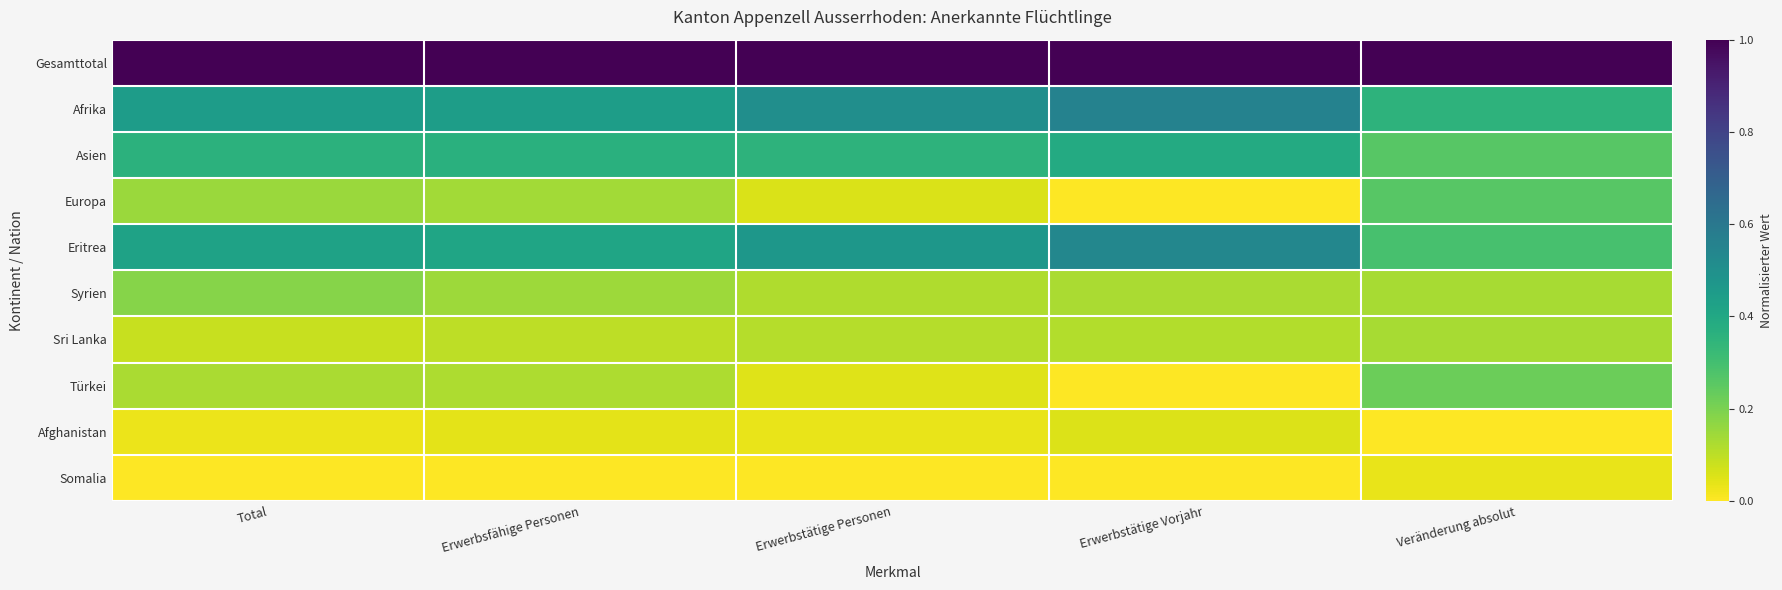

Reading left to right, transcribe all the data shown in this chart.

Gesamttotal: Total=1.0	Erwerbsfähige Personen=1.0	Erwerbstätige Personen=1.0	Erwerbstätige Vorjahr=1.0	Veränderung absolut=1.0
Afrika: Total=0.4	Erwerbsfähige Personen=0.4	Erwerbstätige Personen=0.5	Erwerbstätige Vorjahr=0.6	Veränderung absolut=0.4
Asien: Total=0.4	Erwerbsfähige Personen=0.4	Erwerbstätige Personen=0.4	Erwerbstätige Vorjahr=0.4	Veränderung absolut=0.3
Europa: Total=0.1	Erwerbsfähige Personen=0.1	Erwerbstätige Personen=0.1	Erwerbstätige Vorjahr=0.0	Veränderung absolut=0.3
Eritrea: Total=0.4	Erwerbsfähige Personen=0.4	Erwerbstätige Personen=0.5	Erwerbstätige Vorjahr=0.5	Veränderung absolut=0.3
Syrien: Total=0.2	Erwerbsfähige Personen=0.1	Erwerbstätige Personen=0.1	Erwerbstätige Vorjahr=0.1	Veränderung absolut=0.1
Sri Lanka: Total=0.1	Erwerbsfähige Personen=0.1	Erwerbstätige Personen=0.1	Erwerbstätige Vorjahr=0.1	Veränderung absolut=0.1
Türkei: Total=0.1	Erwerbsfähige Personen=0.1	Erwerbstätige Personen=0.0	Erwerbstätige Vorjahr=0.0	Veränderung absolut=0.2
Afghanistan: Total=0.0	Erwerbsfähige Personen=0.0	Erwerbstätige Personen=0.0	Erwerbstätige Vorjahr=0.1	Veränderung absolut=0.0
Somalia: Total=0.0	Erwerbsfähige Personen=0.0	Erwerbstätige Personen=0.0	Erwerbstätige Vorjahr=0.0	Veränderung absolut=0.0